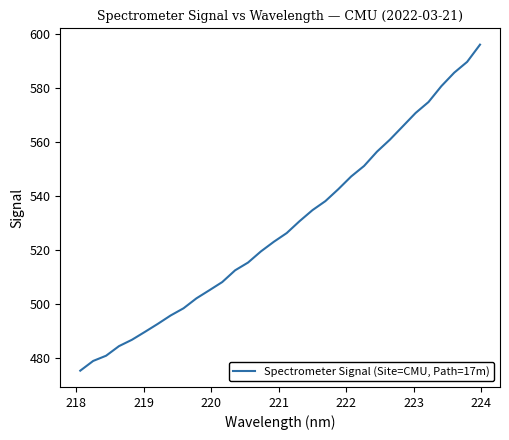

What is the greatest value displayed?

596.0